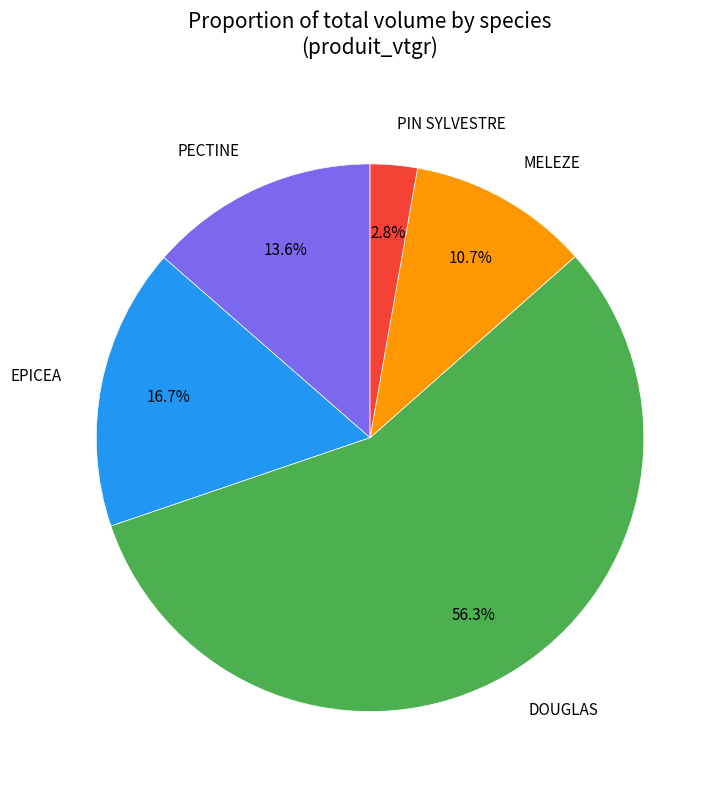

Does any single category account for the majority?

Yes